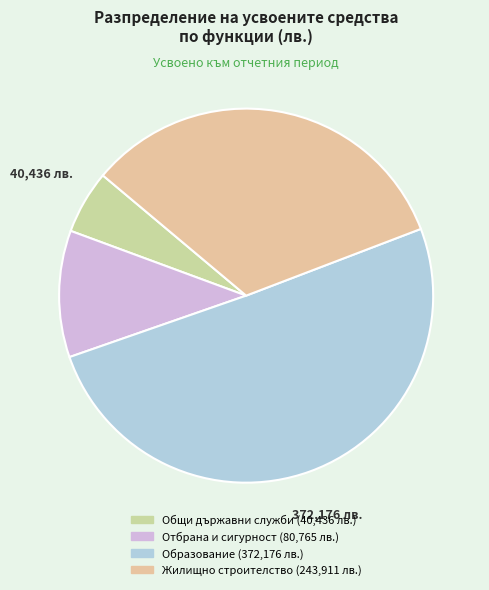

Which category has the biggest portion of the pie?

Образование